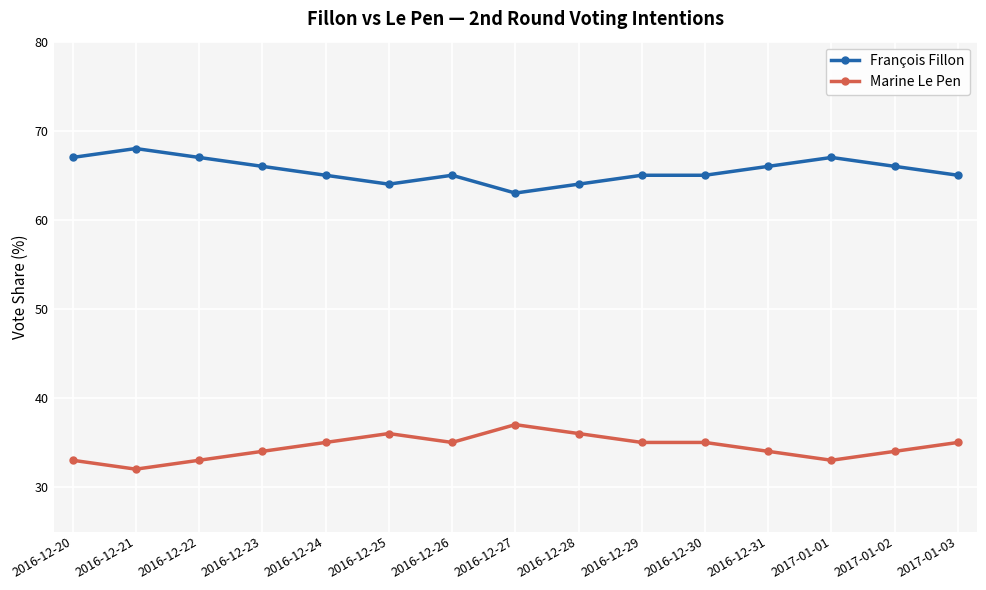

List the series in order of their peak value, lowest first.

Marine Le Pen, François Fillon